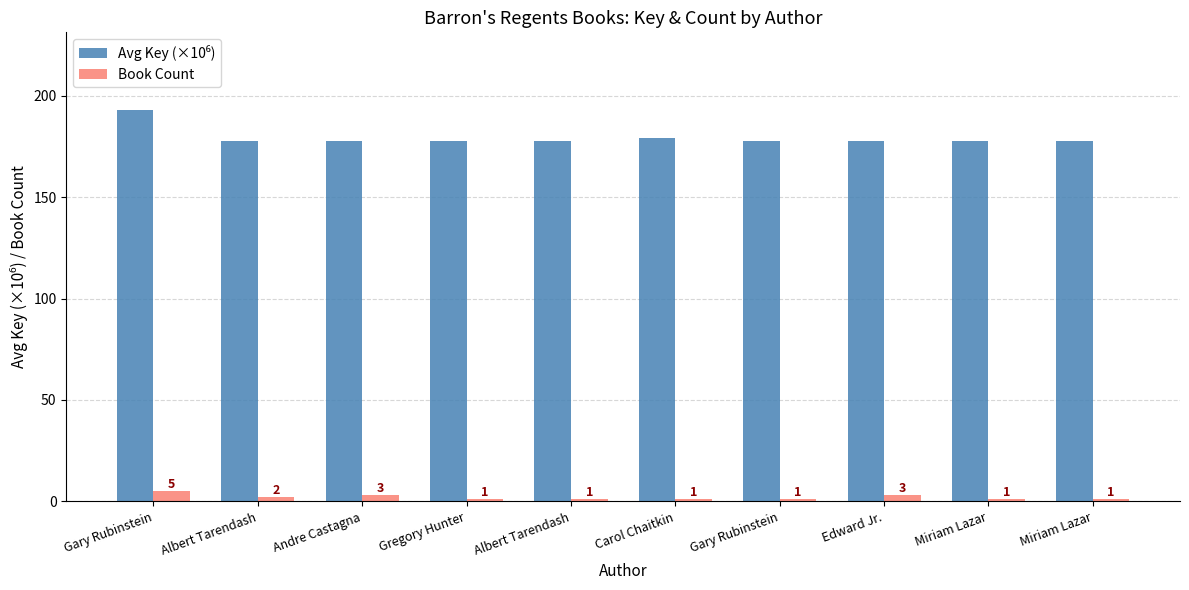

Is it true that Avg Key (×10⁶) equals 177.9 at Gary Rubinstein?

True